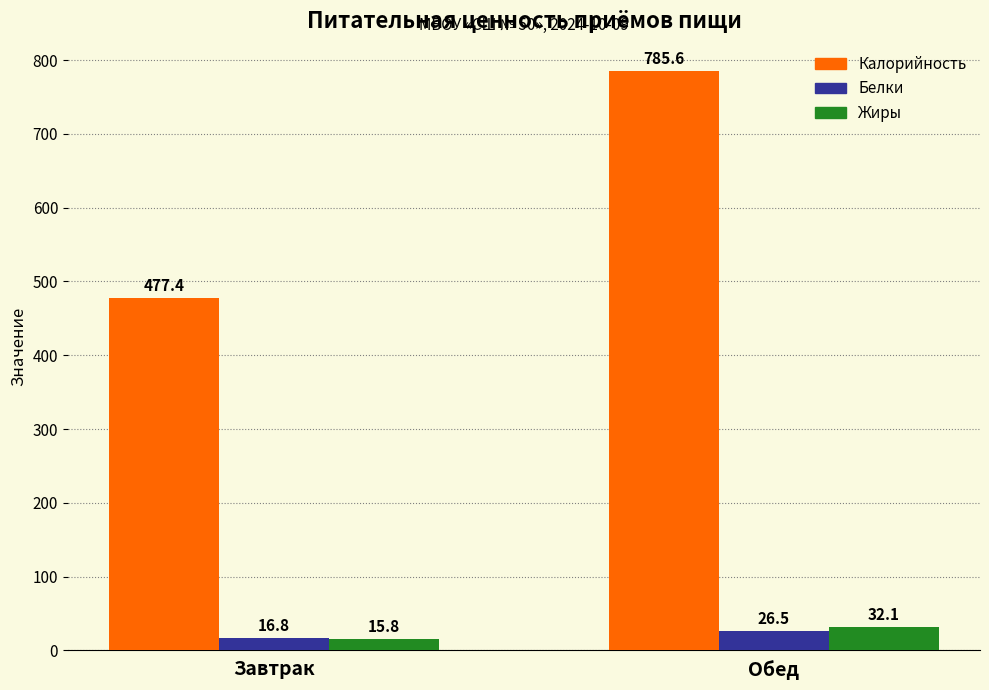

How many series are shown in this chart?

3